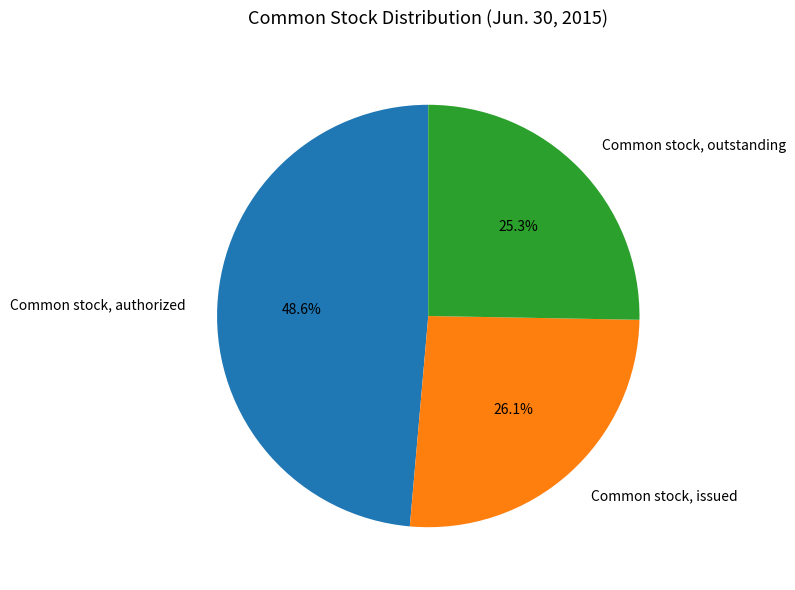

Does any single category account for the majority?

No